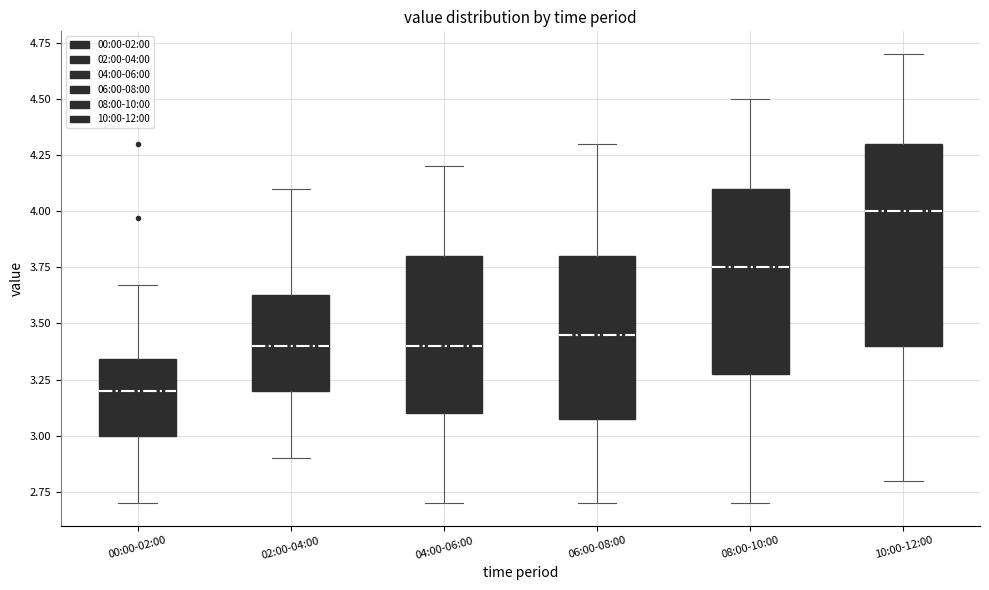

Which box is the tallest, from its lower edge to its upper edge?

10:00-12:00